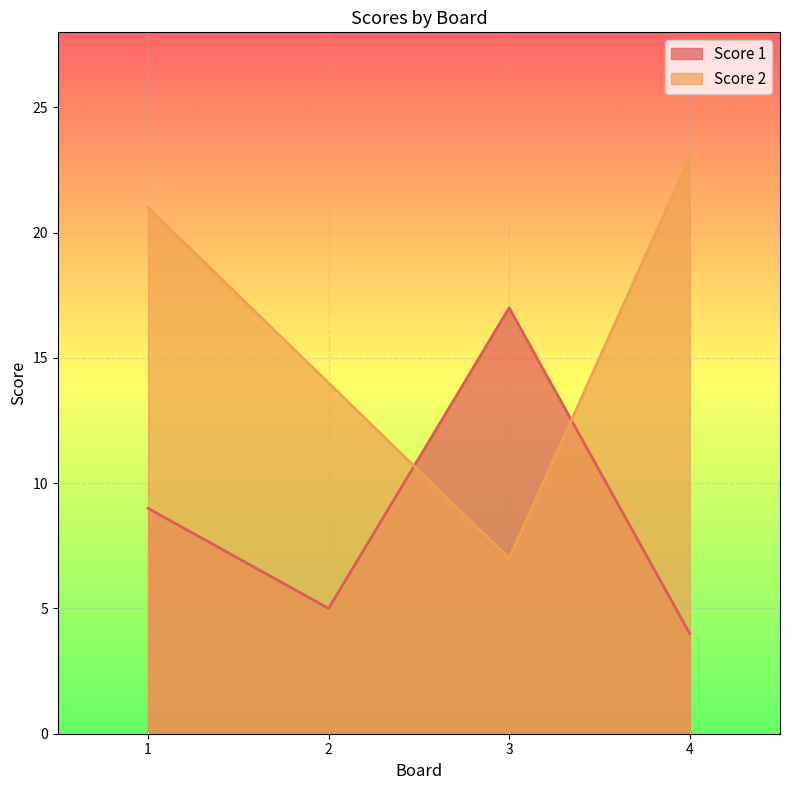

How many interior local valleys does the Score 2 series have?

1